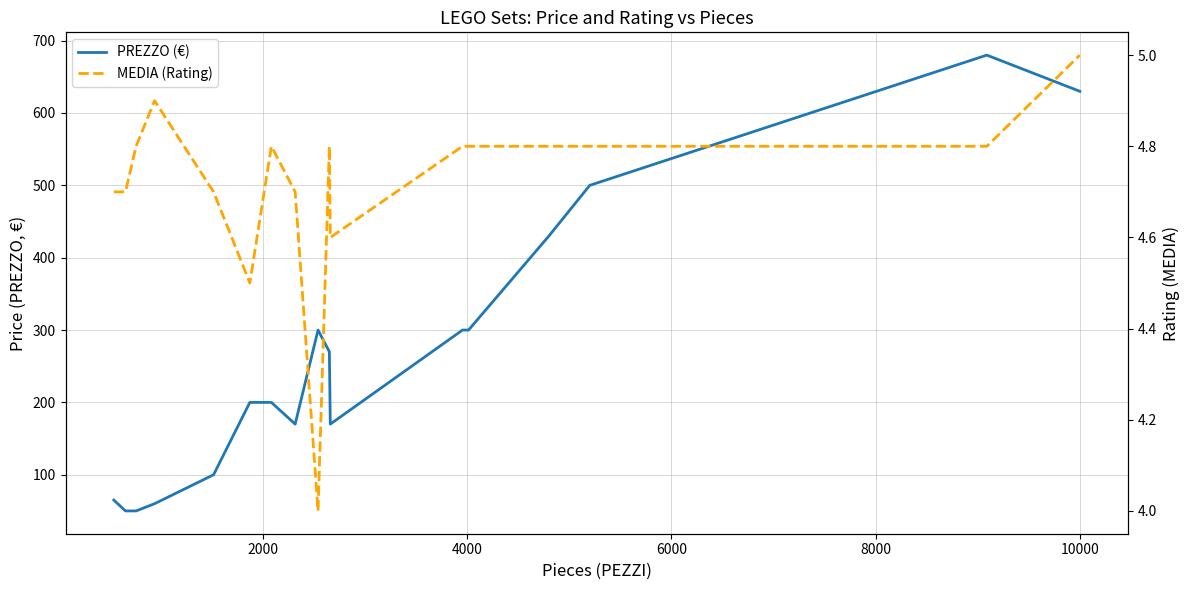

The PREZZO (€) series shows 719.3 at 13. True or false?

False